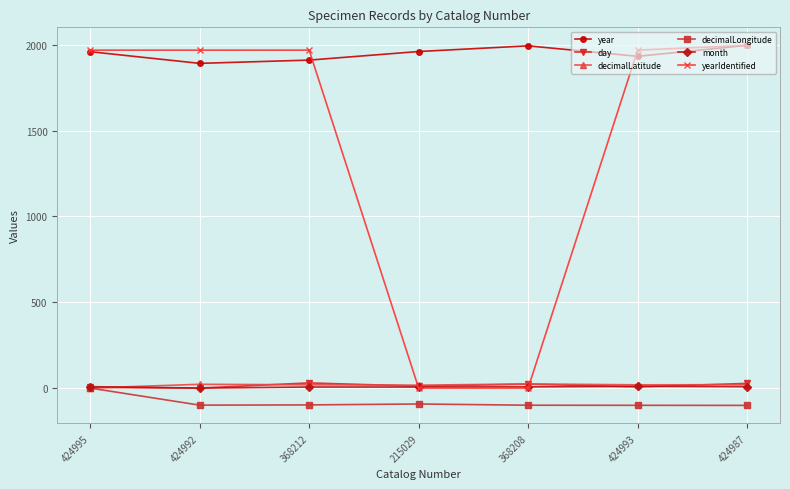

What are all the series names shown in the legend?

year, day, decimalLatitude, decimalLongitude, month, yearIdentified